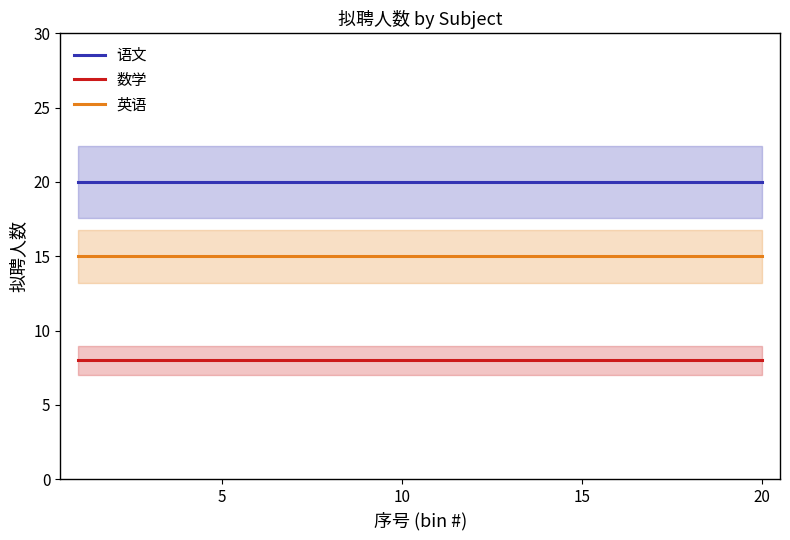

Which series has the largest range (max minus min)?

语文